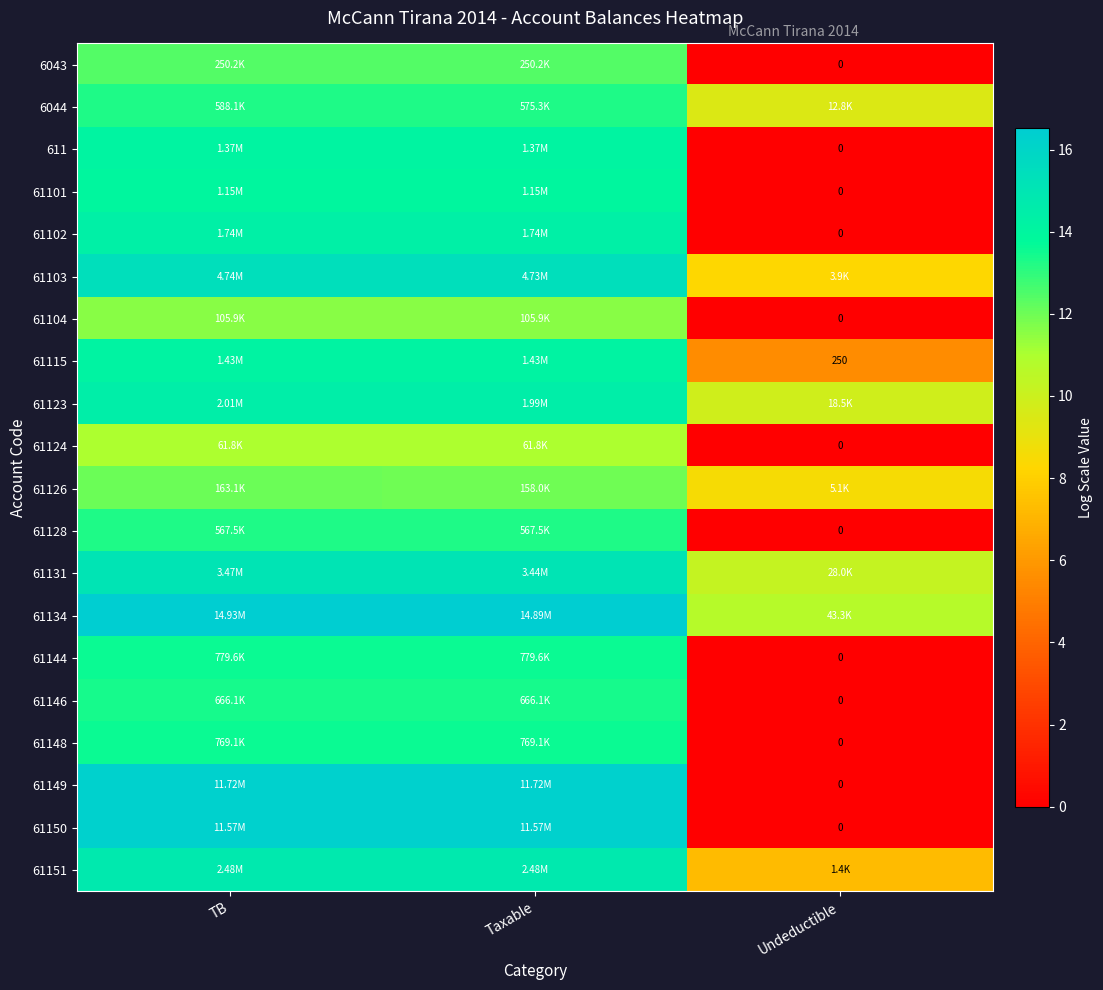

List the labels in order of 61102 value, smallest first.

Undeductible, TB, Taxable